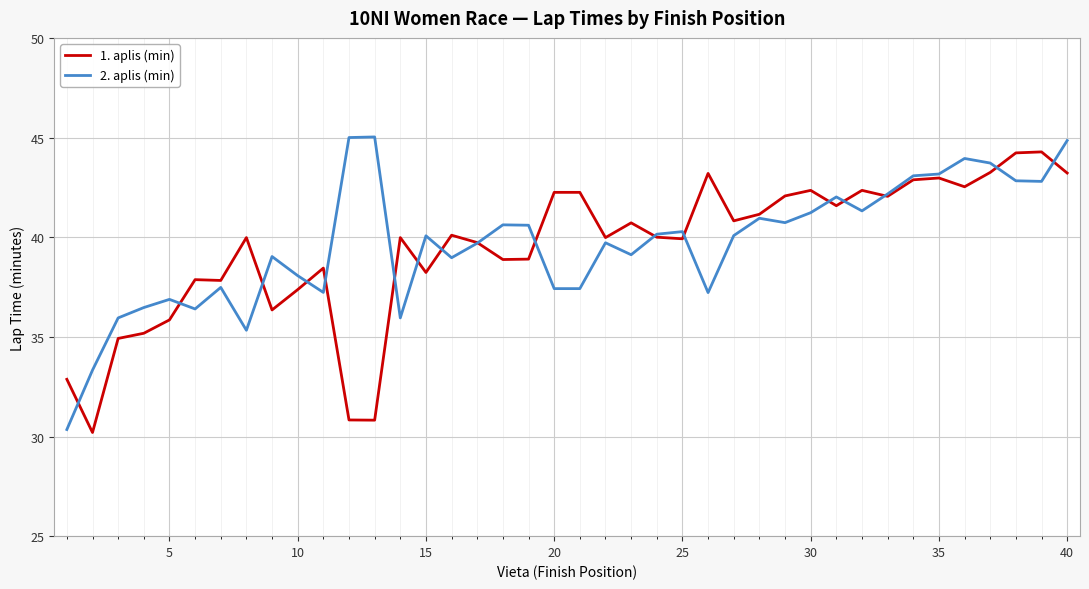

What is the maximum value for 1. aplis (min)?

44.3